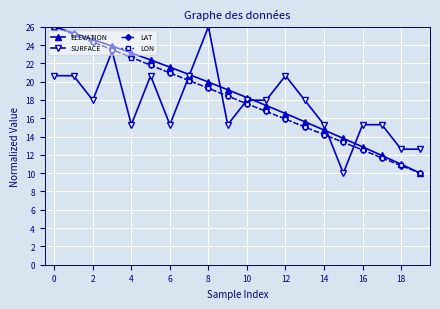

What is the maximum value shown in the chart?

26.0